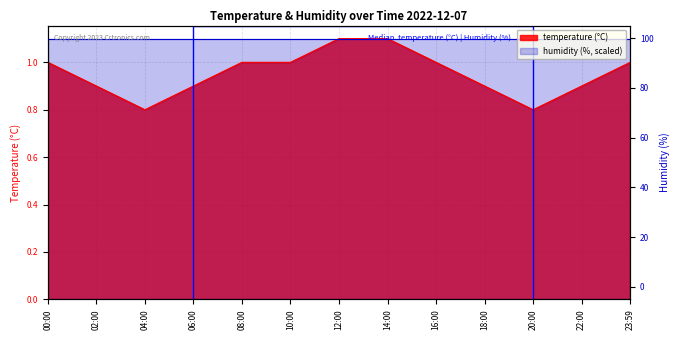

What position from the right is 06:00?

10